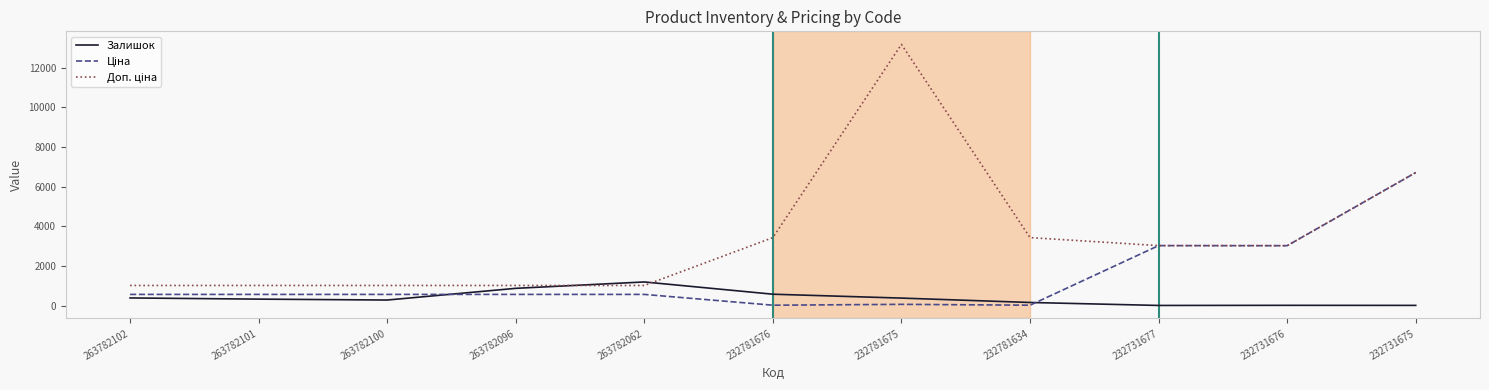

What is the difference between the highest and lowest values at 263782102?

629.4